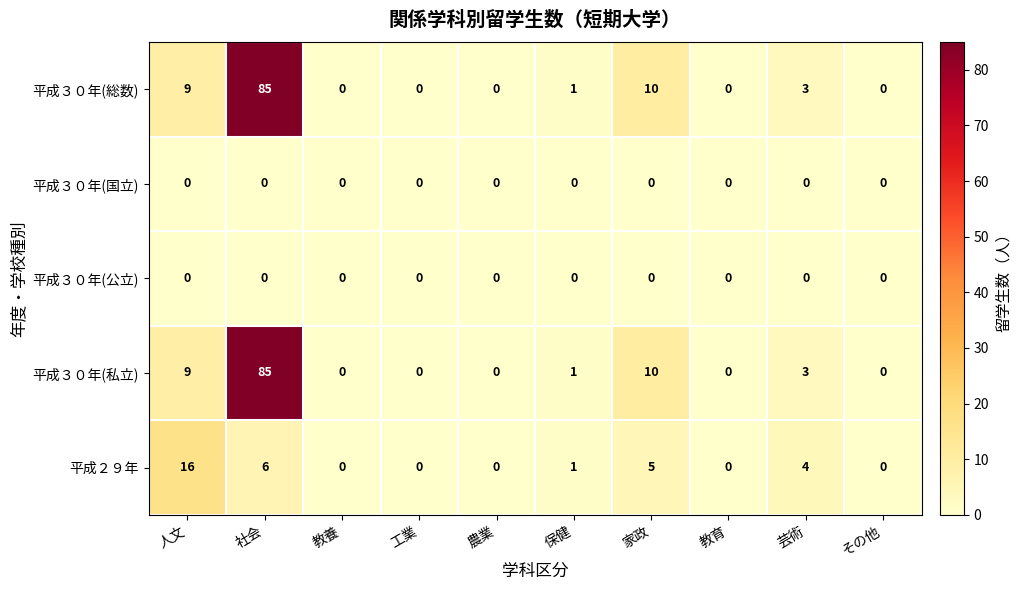

How many series are shown in this chart?

5